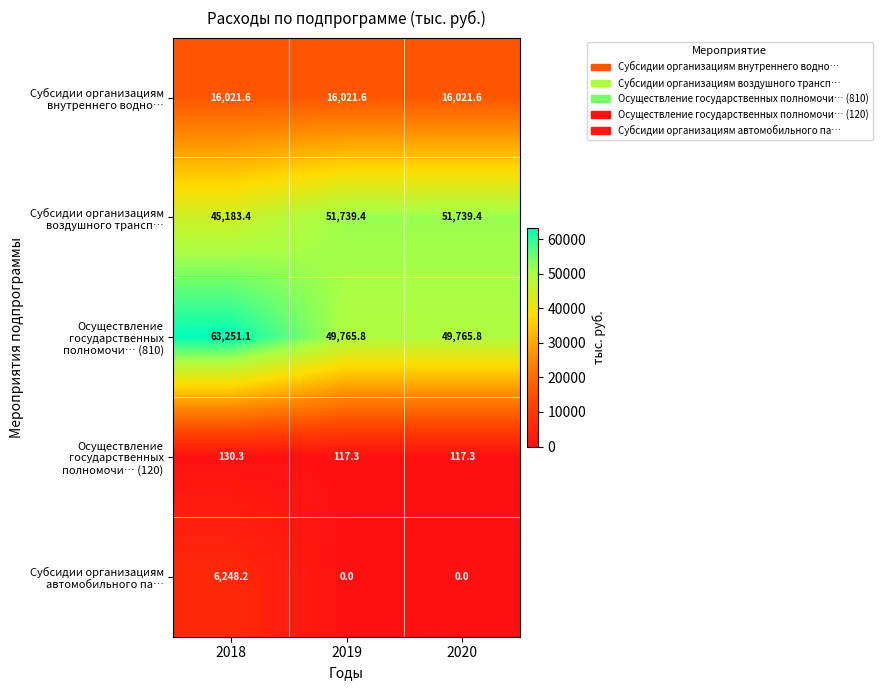

The Субсидии организациям внутреннего водно… series shows 25541.1 at 2019. True or false?

False